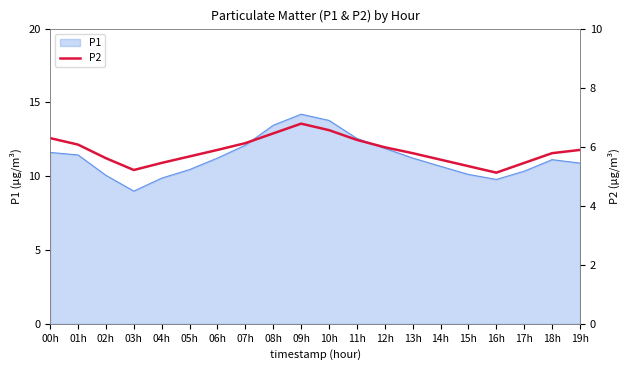

True or false: P1 has a value of 17.6 at 08h.

False